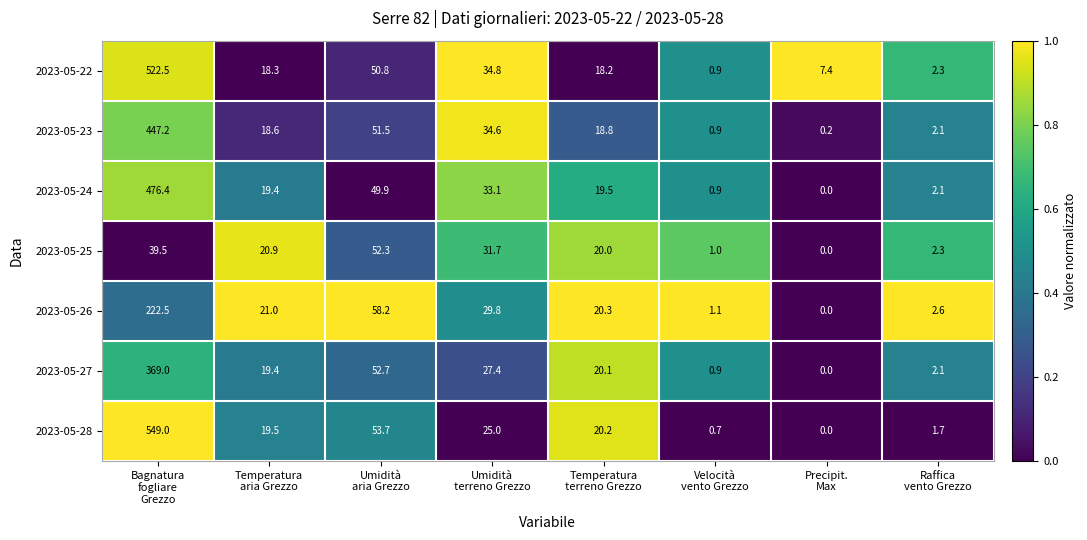

How many distinct data groups are displayed?

7